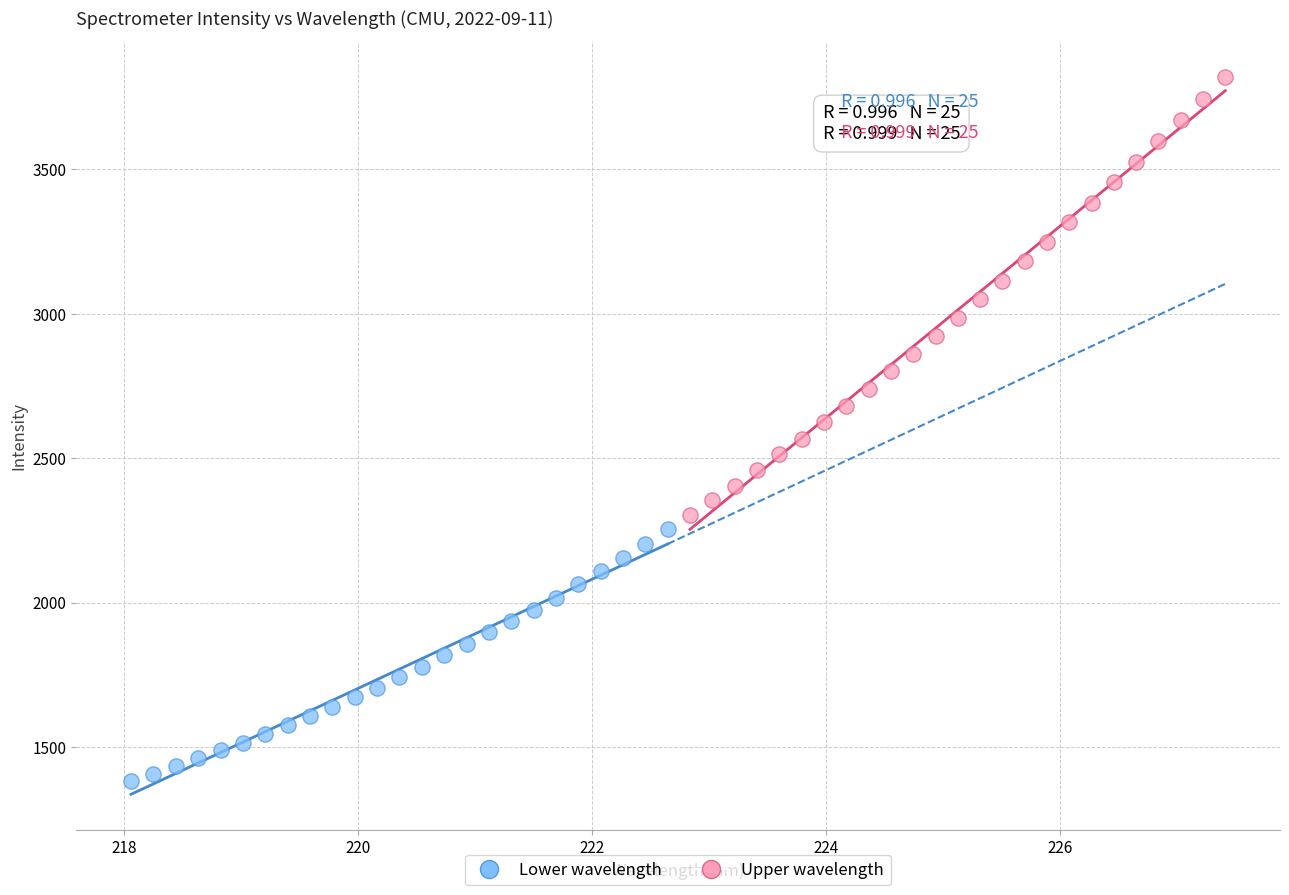

Which series reaches the minimum Y coordinate?

Lower wavelength